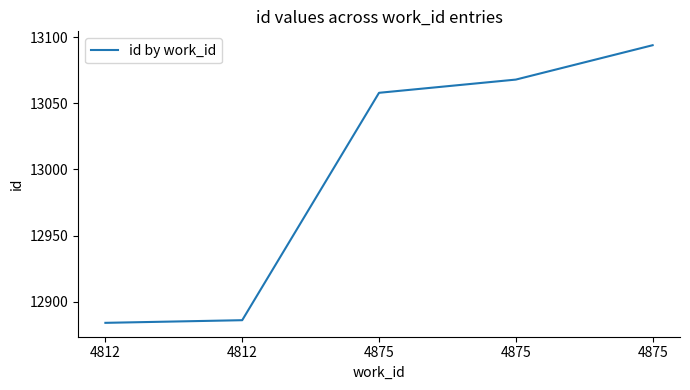

List the labels in order of value, smallest first.

4812, 4812, 4875, 4875, 4875